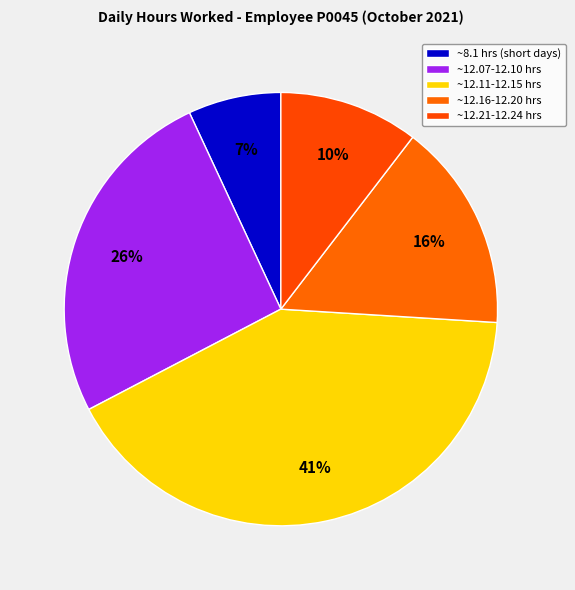

How many slices are in this pie chart?

5